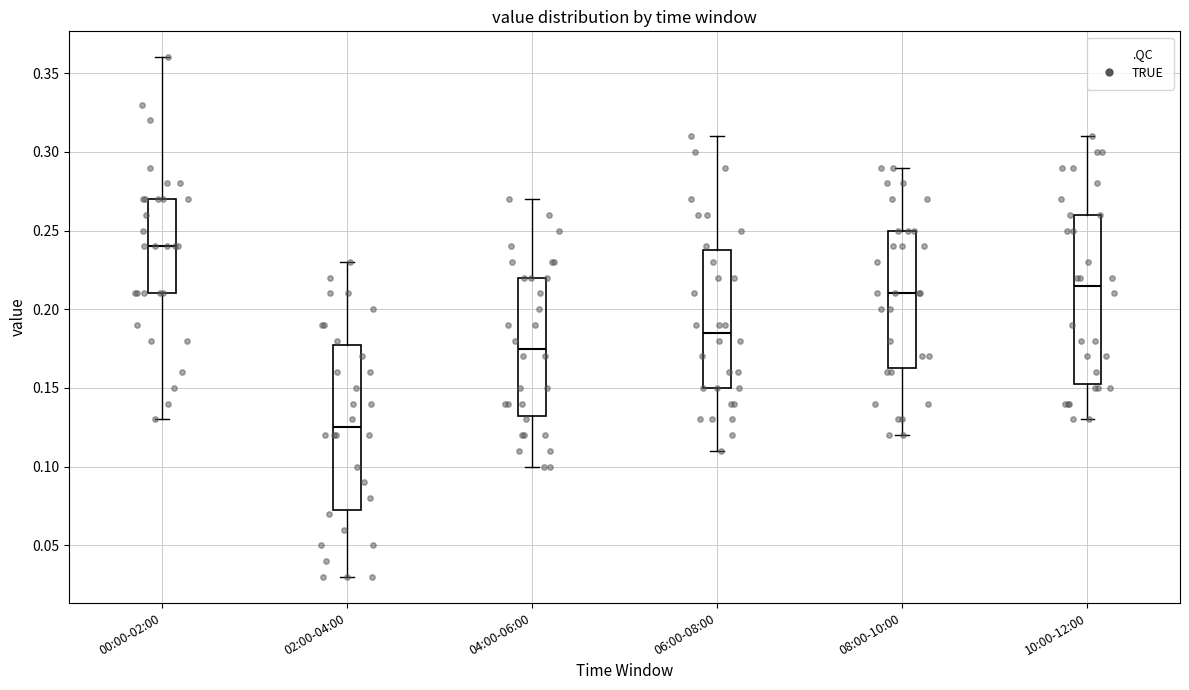

Reading left to right, transcribe this box plot: for each box, give where its median line is, the range the box spans, and where its two whiskers end, as read against the y-axis. The values are not printed on the chart, so give them approximately, as read against the axis.

00:00-02:00: median 0.240, box 0.210 to 0.270, whiskers 0.130 to 0.360
02:00-04:00: median 0.125, box 0.075 to 0.180, whiskers 0.030 to 0.230
04:00-06:00: median 0.175, box 0.135 to 0.220, whiskers 0.100 to 0.270
06:00-08:00: median 0.185, box 0.150 to 0.240, whiskers 0.110 to 0.310
08:00-10:00: median 0.210, box 0.165 to 0.250, whiskers 0.120 to 0.290
10:00-12:00: median 0.215, box 0.155 to 0.260, whiskers 0.130 to 0.310